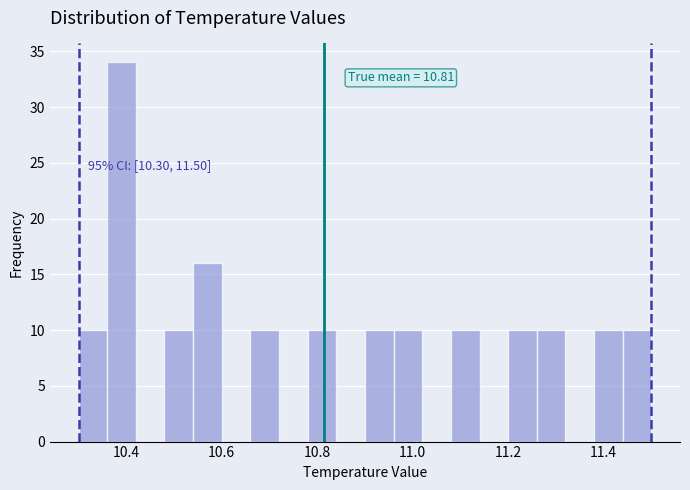

Read against the x-axis, roughly where is the centre of the tallest bar?

10.40